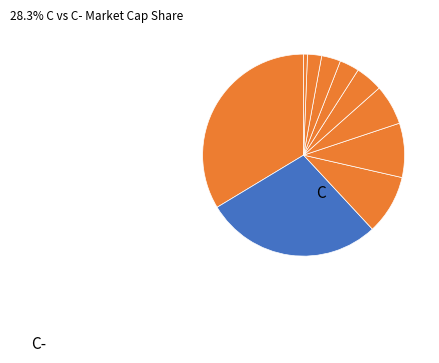

How many segments does this pie chart have?

10